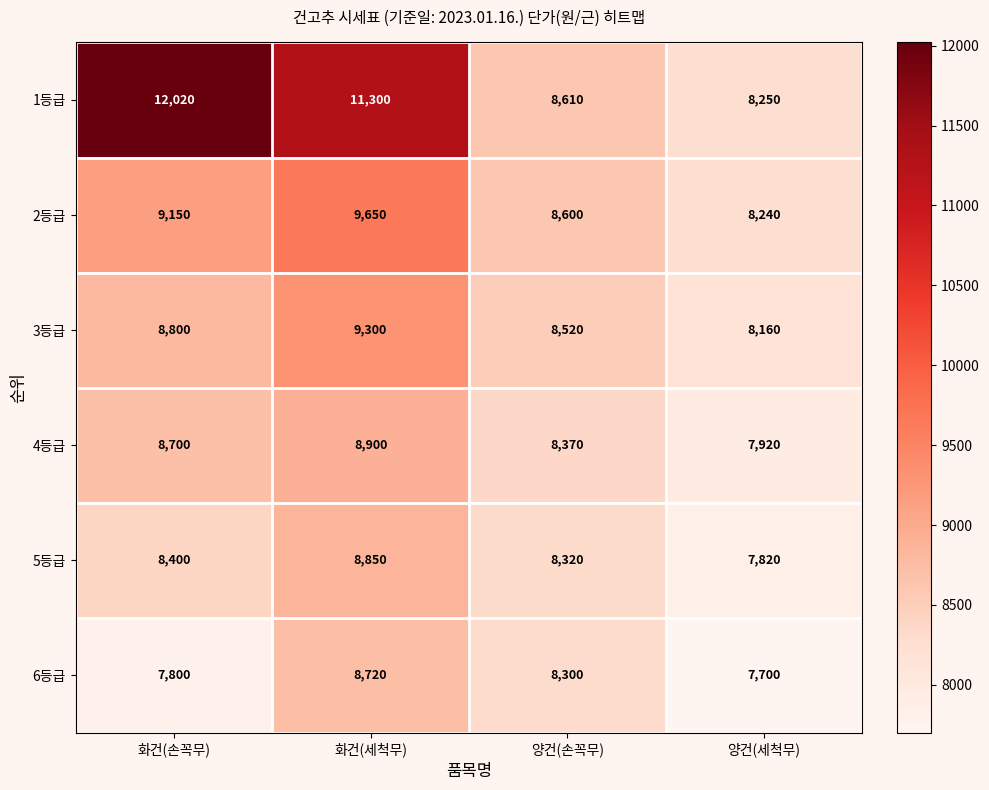

Reading right to left, list all the values displayed in this chart.

1등급: 8250	8610	11300	12020
2등급: 8240	8600	9650	9150
3등급: 8160	8520	9300	8800
4등급: 7920	8370	8900	8700
5등급: 7820	8320	8850	8400
6등급: 7700	8300	8720	7800